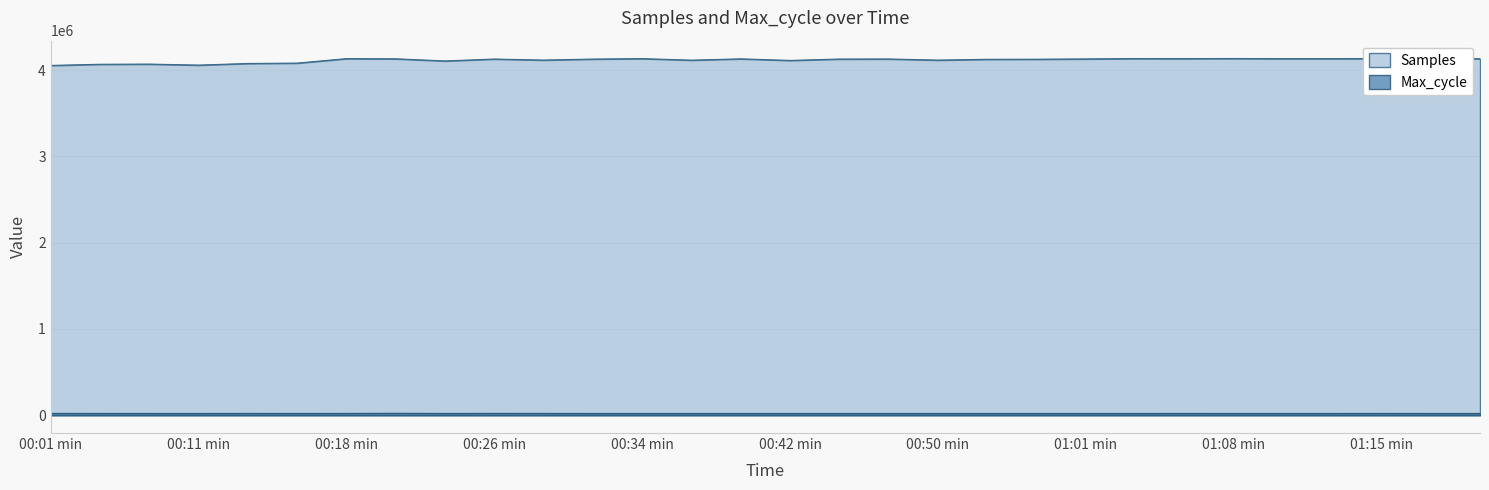

What is the label of the 23rd point from the right?

00:22